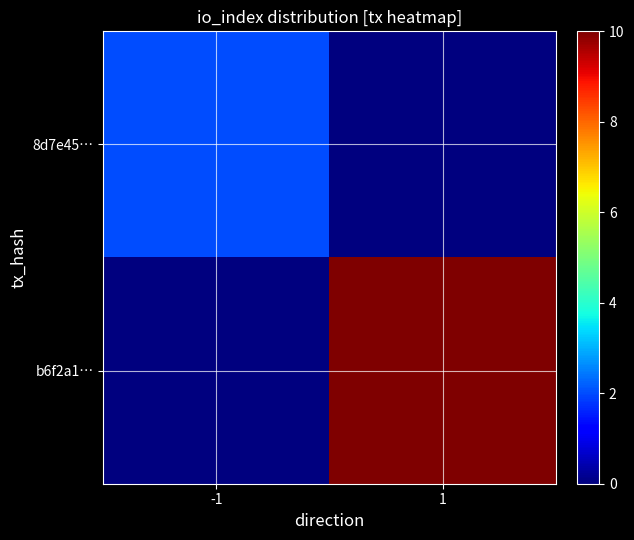

Reading left to right, extract all data points from this chart.

8d7e45…: -1=2	1=0
b6f2a1…: -1=0	1=10